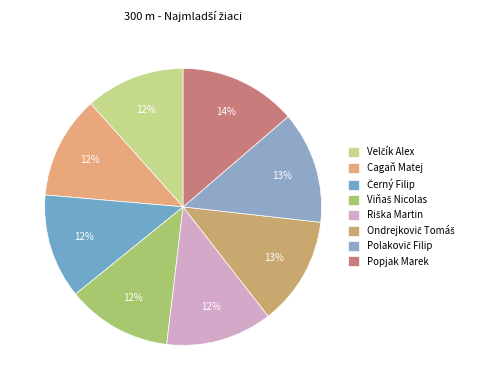

What is the total percentage of Polakovič Filip and Ondrejkovič Tomáš?

25.8%